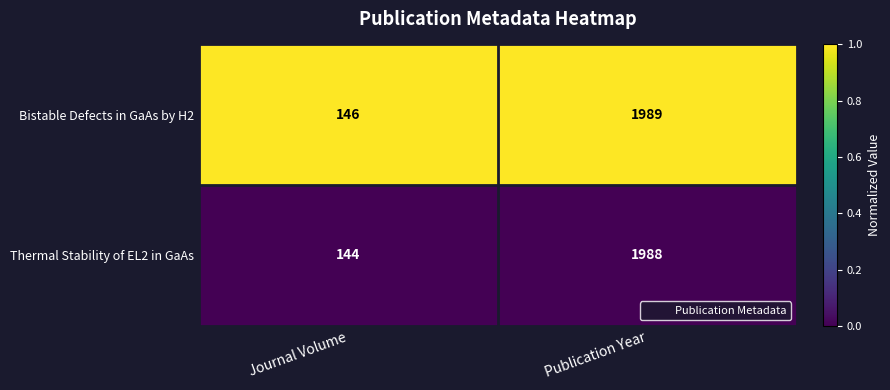

At which category is the sum across all series the highest?

Publication Year